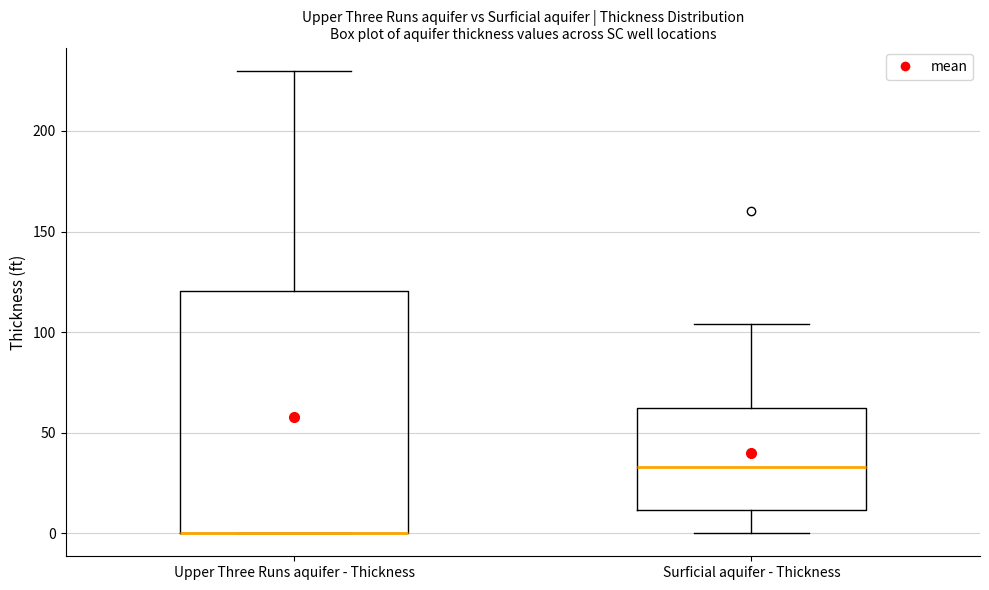

Where does the median line of the box for Surficial aquifer - Thickness sit on the y-axis? The values are not printed on the chart, so give them approximately, as read against the axis.

35